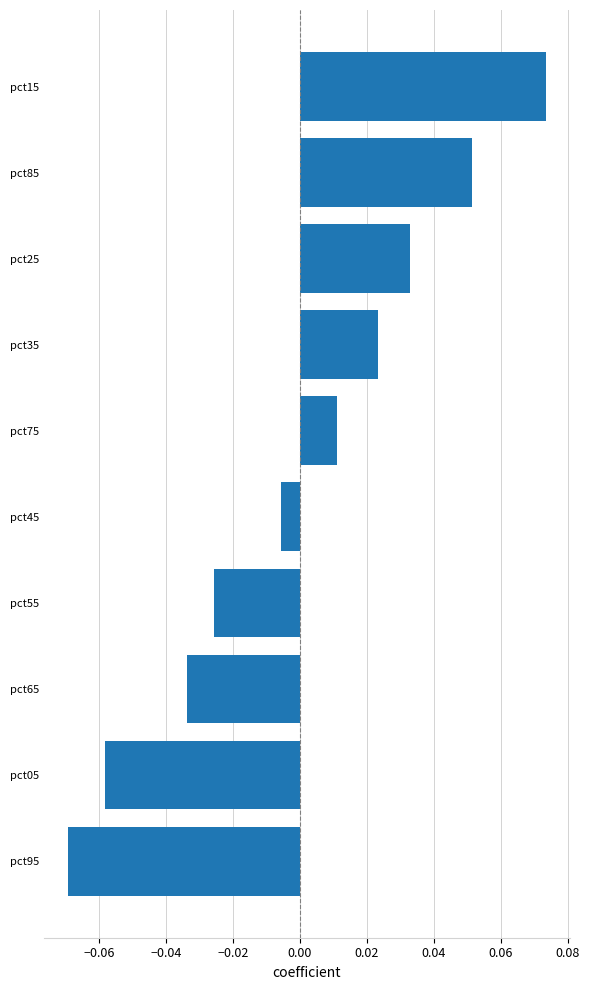

List the labels in order of value, smallest first.

pct95, pct05, pct65, pct55, pct45, pct75, pct35, pct25, pct85, pct15